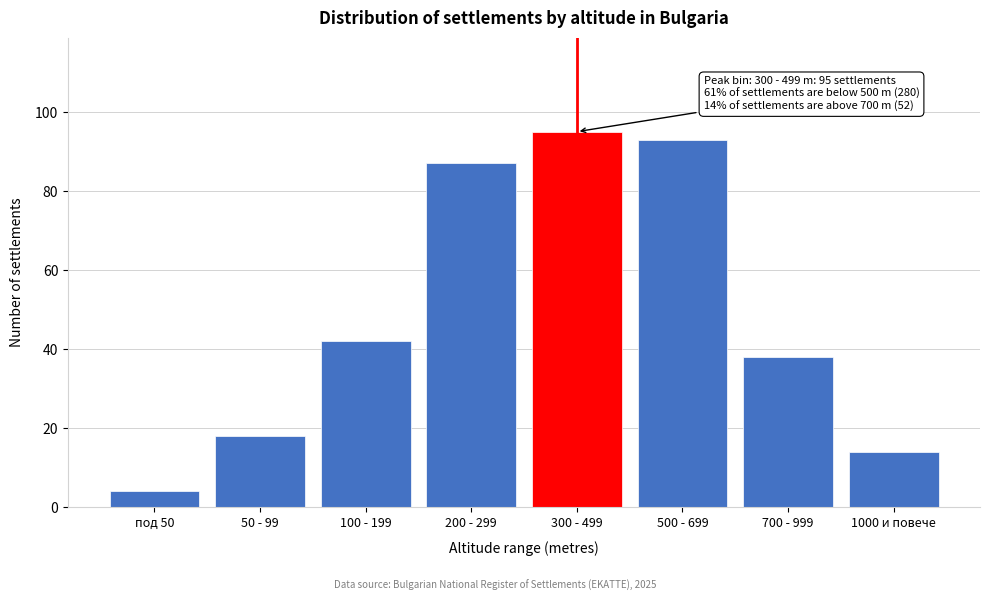

Reading right to left, transcribe all the data shown in this chart.

1000 и повече=14	700 - 999=38	500 - 699=93	300 - 499=95	200 - 299=87	100 - 199=42	50 - 99=18	под 50=4